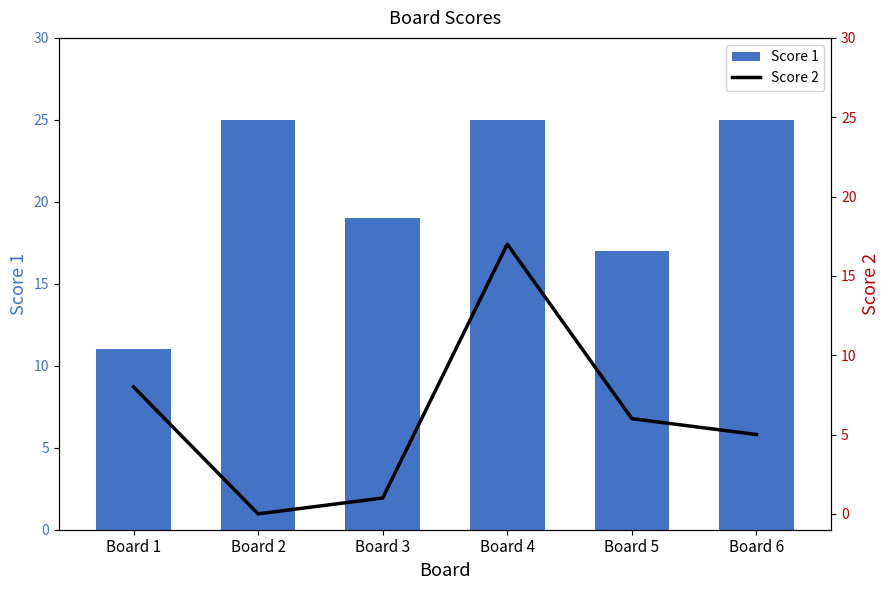

How many groups of bars are there?

6